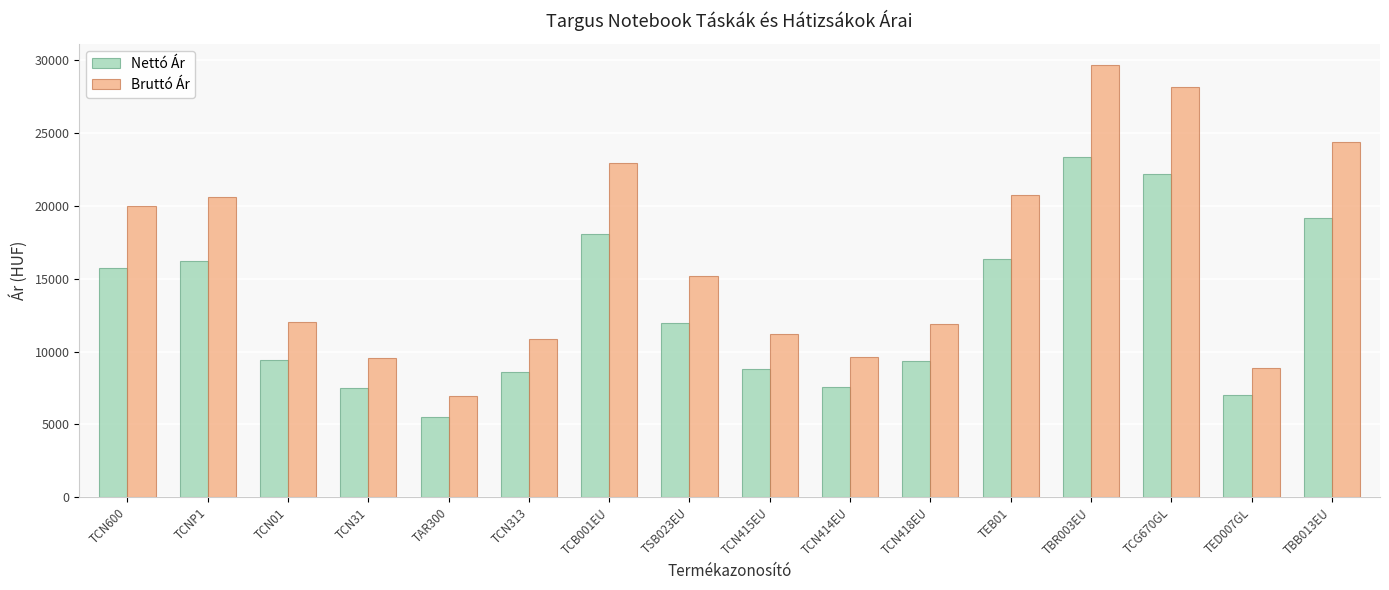

The value of Nettó Ár at TBB013EU is 19200. True or false?

True